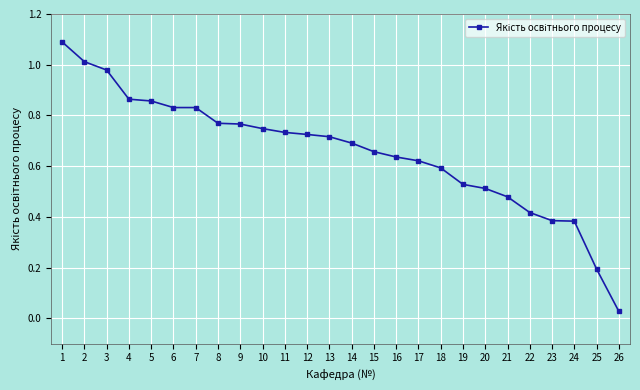

Which has a higher value, 5 or 6?

5